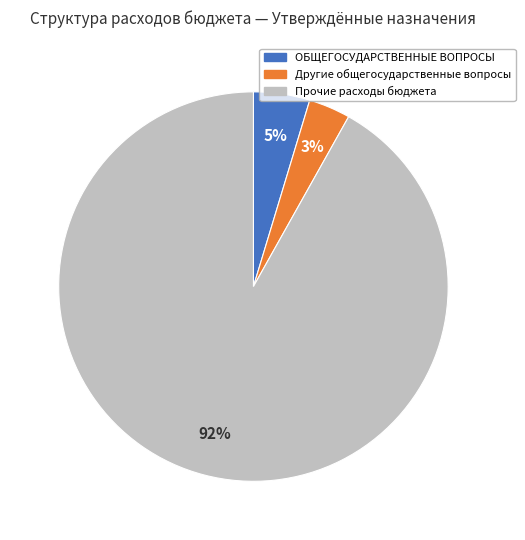

Which category has the smallest portion of the pie?

Другие общегосударственные вопросы